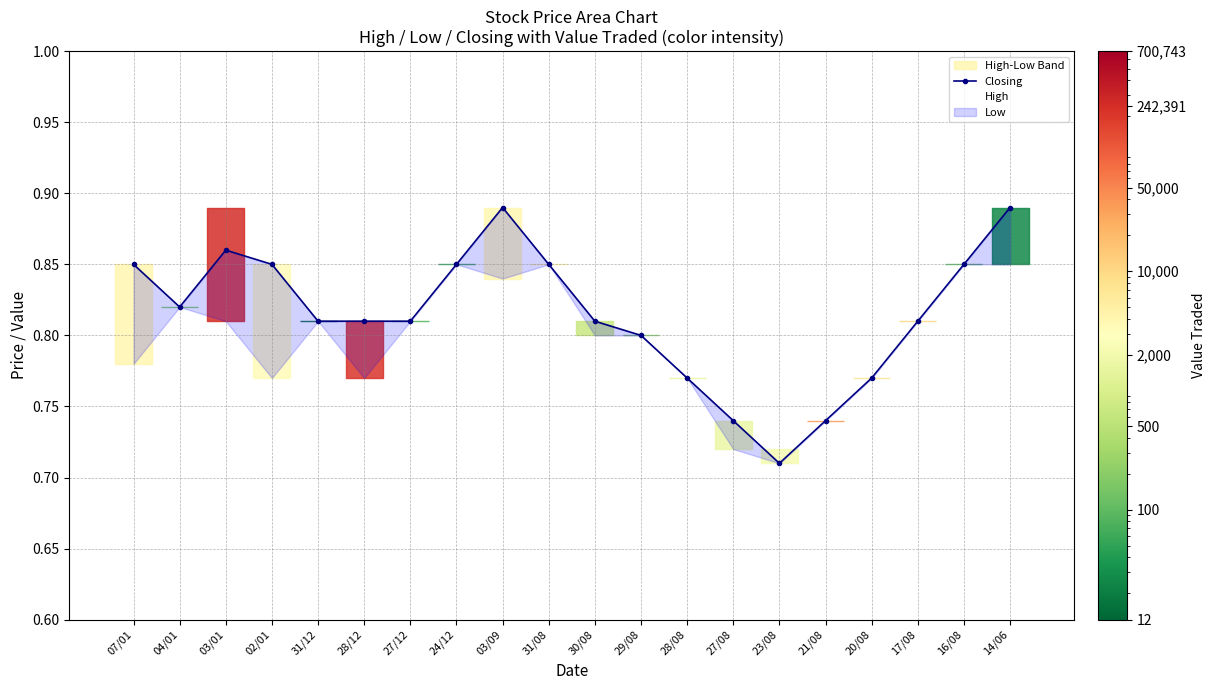

Reading right to left, extract all data points from this chart.

14/06=0.9	16/08=0.8	17/08=0.8	20/08=0.8	21/08=0.7	23/08=0.7	27/08=0.7	28/08=0.8	29/08=0.8	30/08=0.8	31/08=0.8	03/09=0.9	24/12=0.8	27/12=0.8	28/12=0.8	31/12=0.8	02/01=0.8	03/01=0.9	04/01=0.8	07/01=0.8